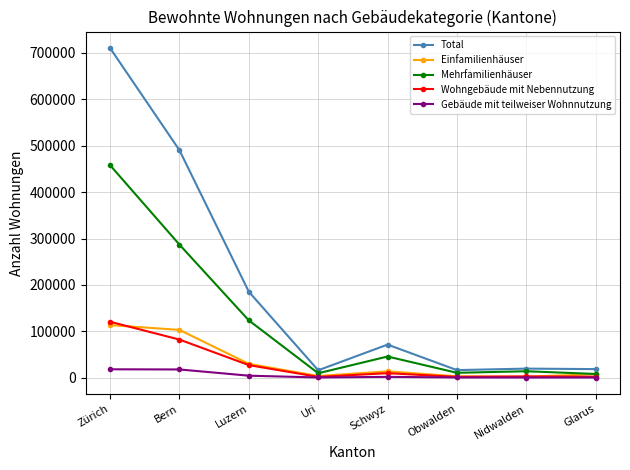

List the series in order of their peak value, lowest first.

Gebäude mit teilweiser Wohnnutzung, Einfamilienhäuser, Wohngebäude mit Nebennutzung, Mehrfamilienhäuser, Total